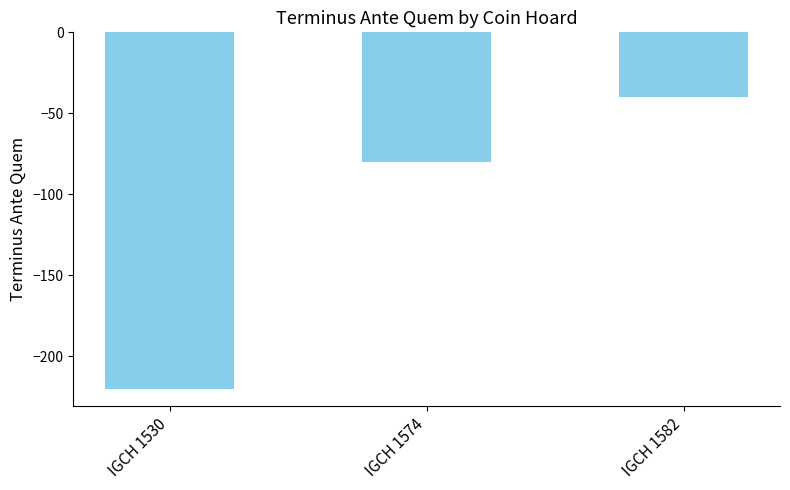

What is the change in value from IGCH 1530 to IGCH 1582?

+180